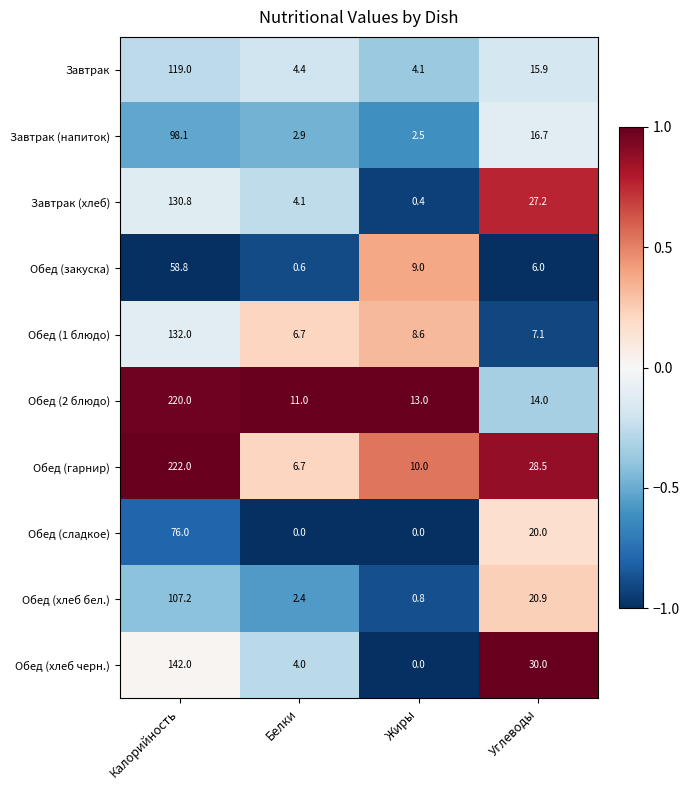

Is it true that Обед (2 блюдо) equals 7.3 at Углеводы?

False